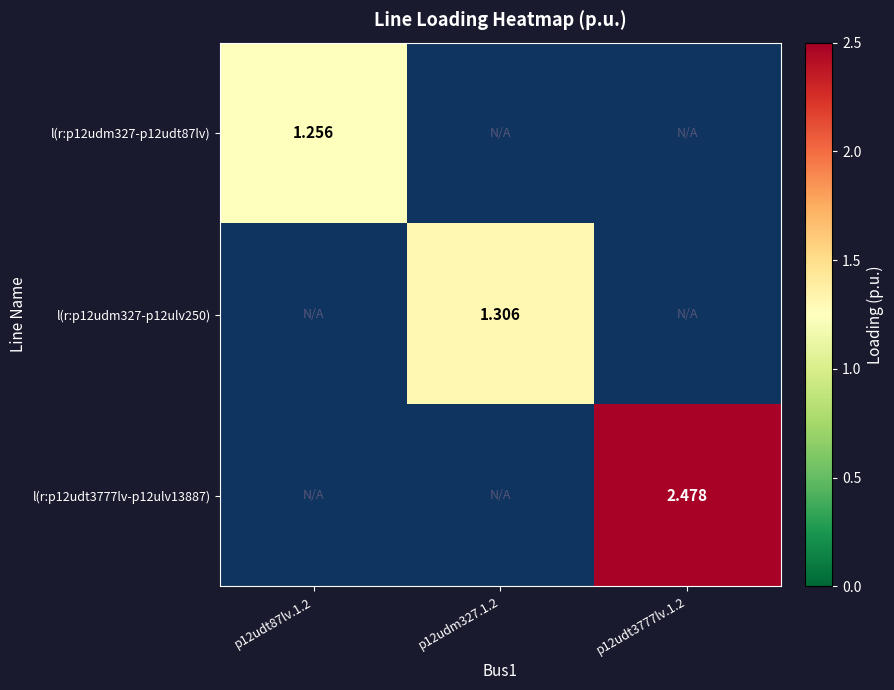

At how many categories does at least one series exceed 2?

1